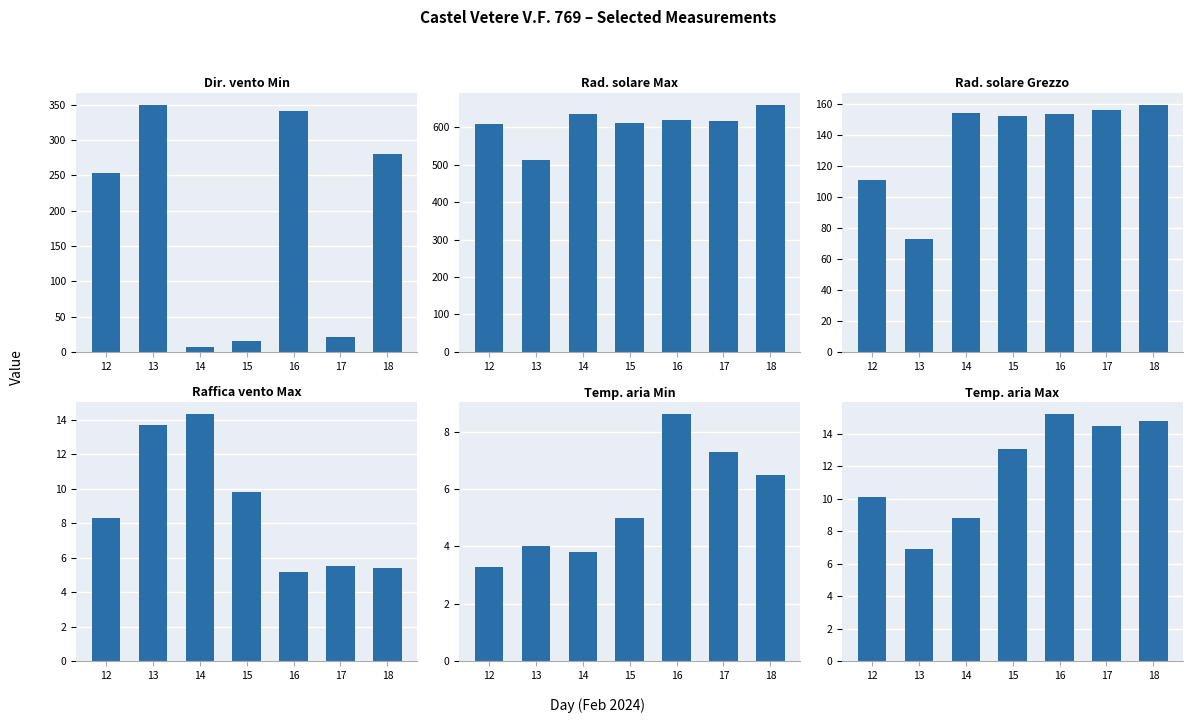

What is the maximum value for Rad. solare Grezzo?

159.7